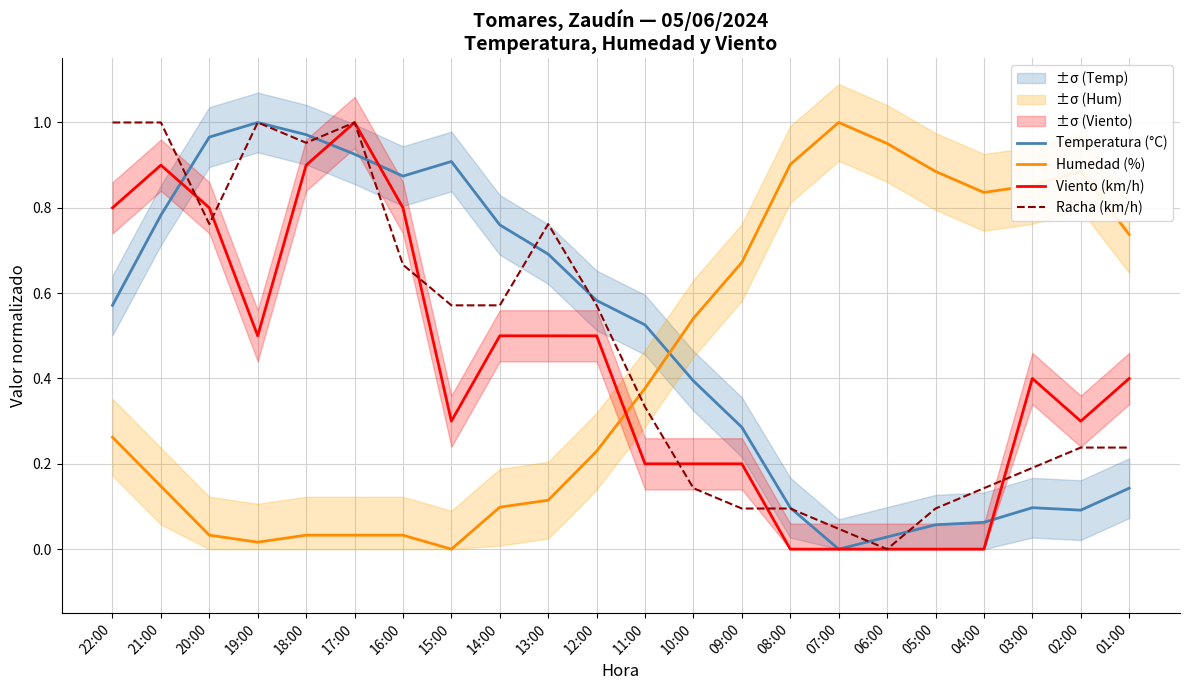

Where do Temperatura (°C) and Humedad (%) first cross each other?

11:00 and 10:00